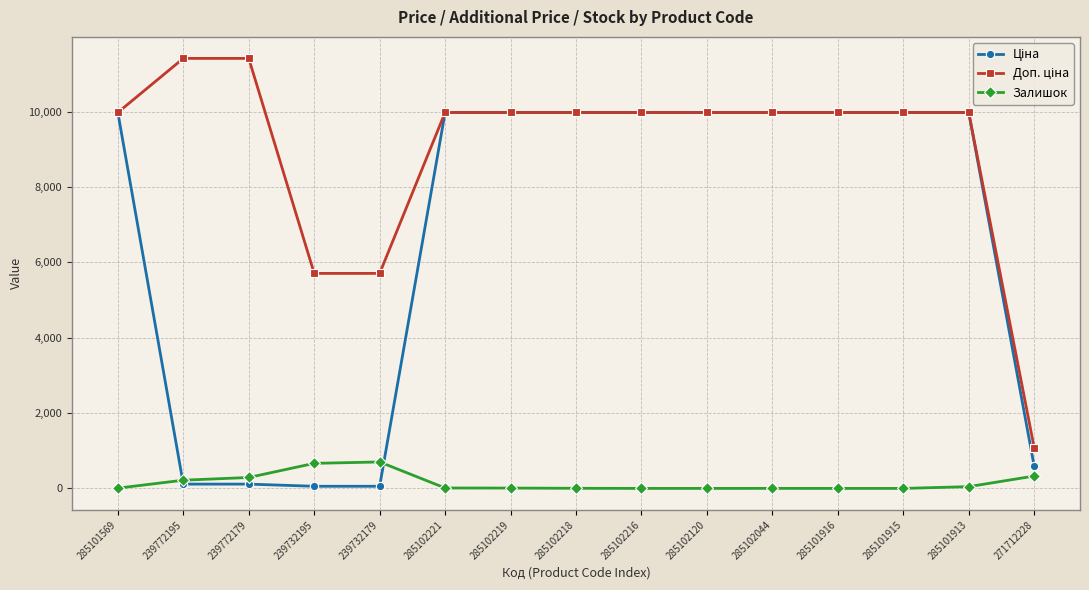

What is the spread (max minus min) of values at 285102216?

9975.0